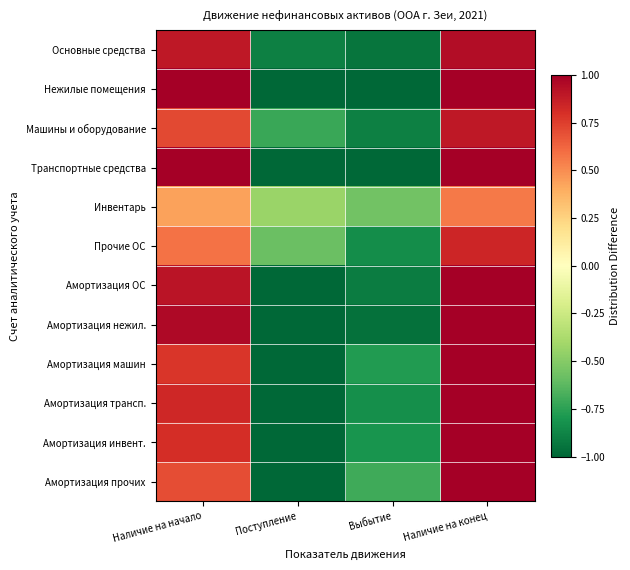

What is the minimum value shown in the chart?

-1.0